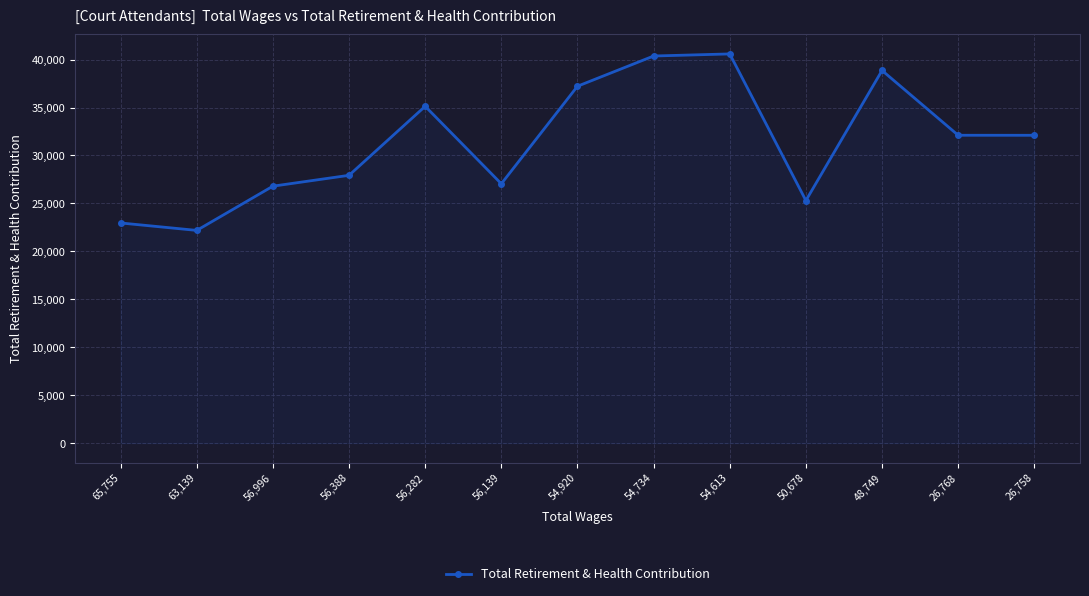

Read the value at 56,282.

35128